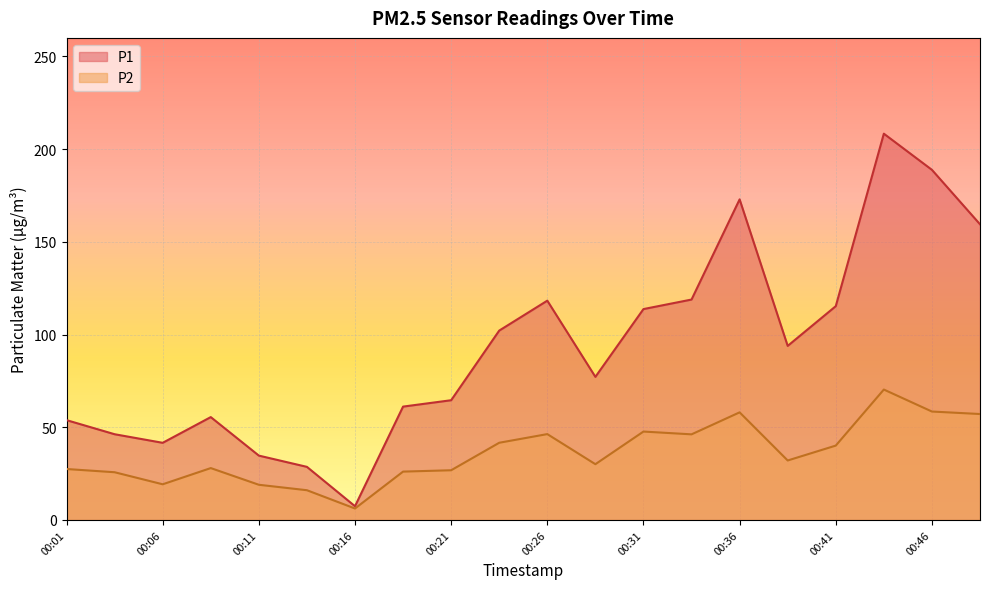

True or false: P2 has more than 2 interior local peaks.

True